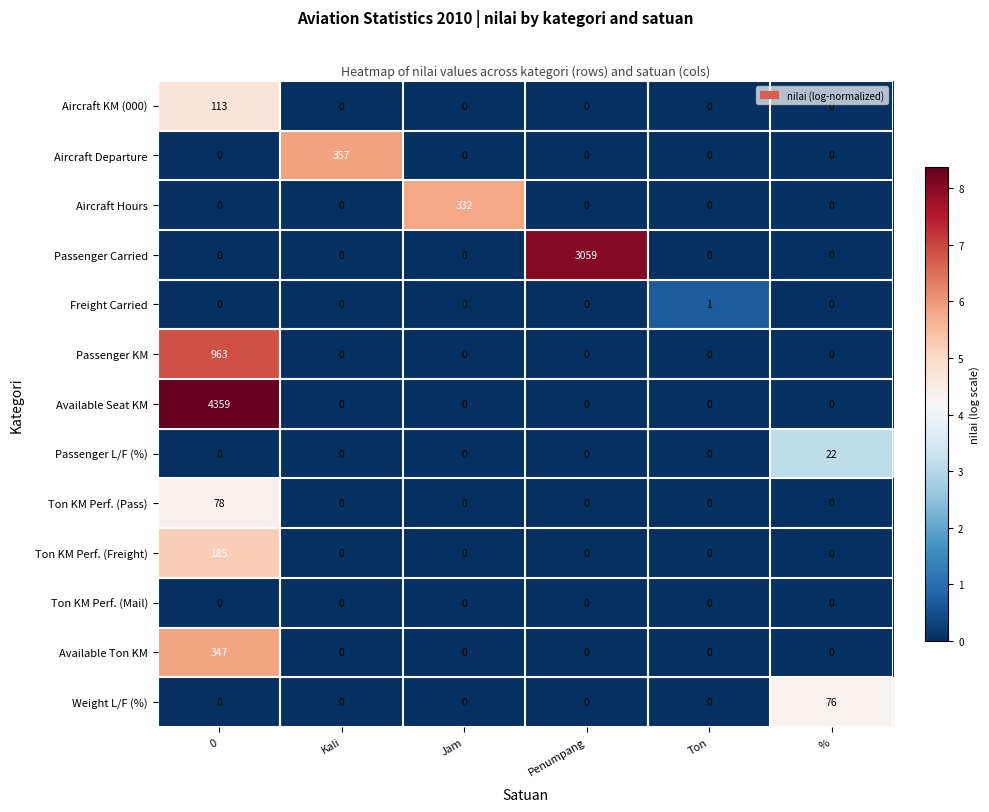

What is the sum of the Passenger KM values at 0 and Ton?

963